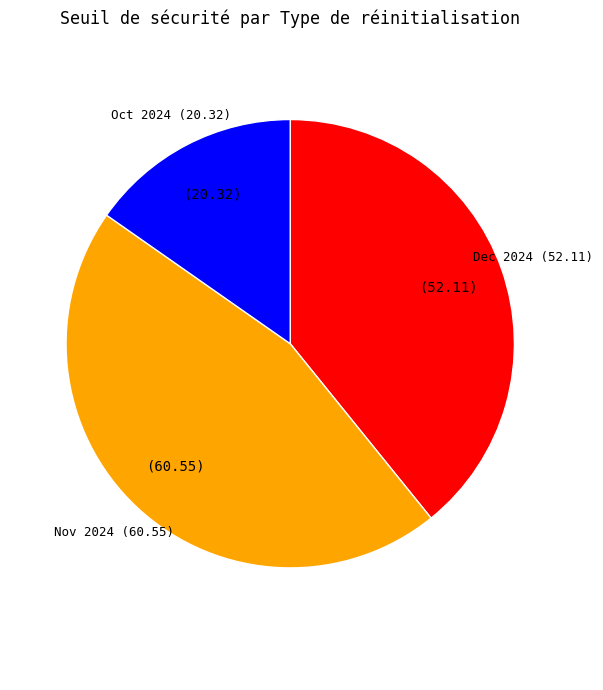

Rank the categories by value from lowest to highest.

Oct 2024, Dec 2024, Nov 2024